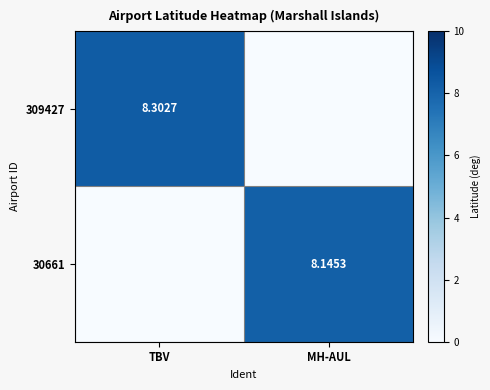

How many distinct data groups are displayed?

2